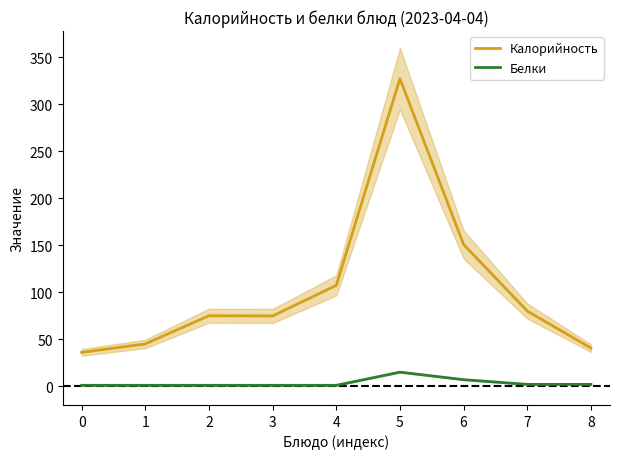

What is the difference between the highest and lowest values at 4?

106.2